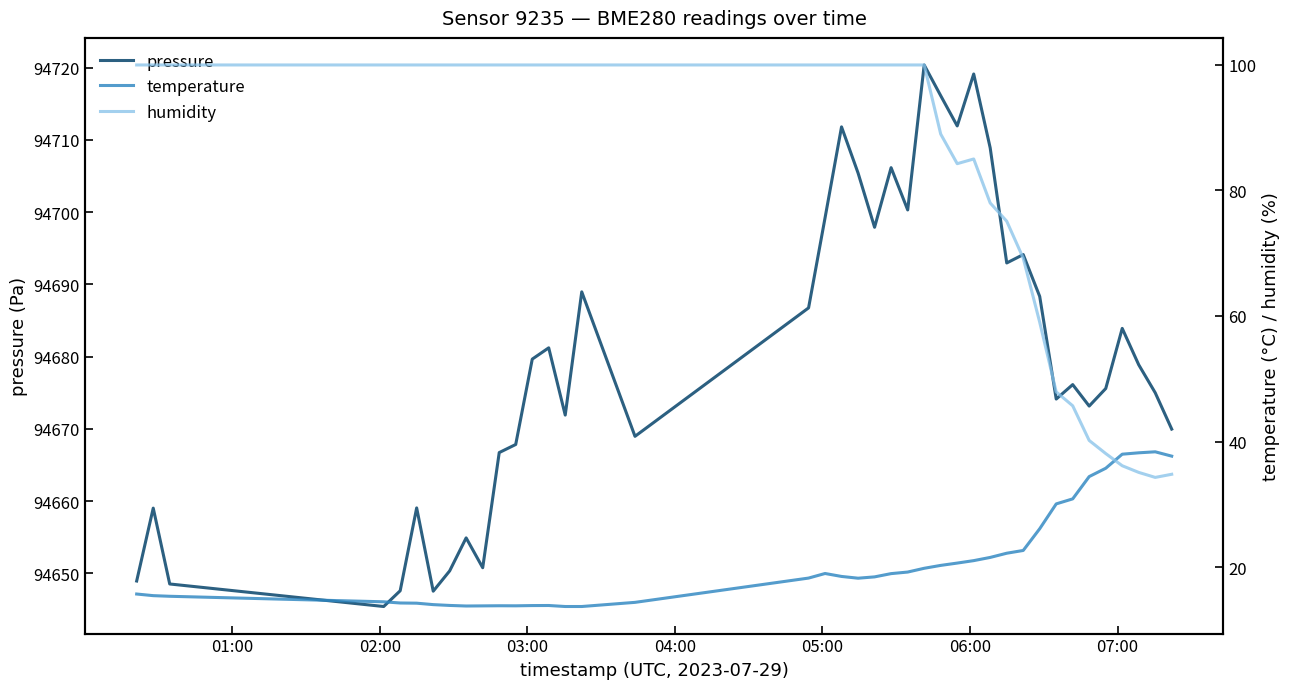

True or false: humidity has more than 2 interior local peaks.

False